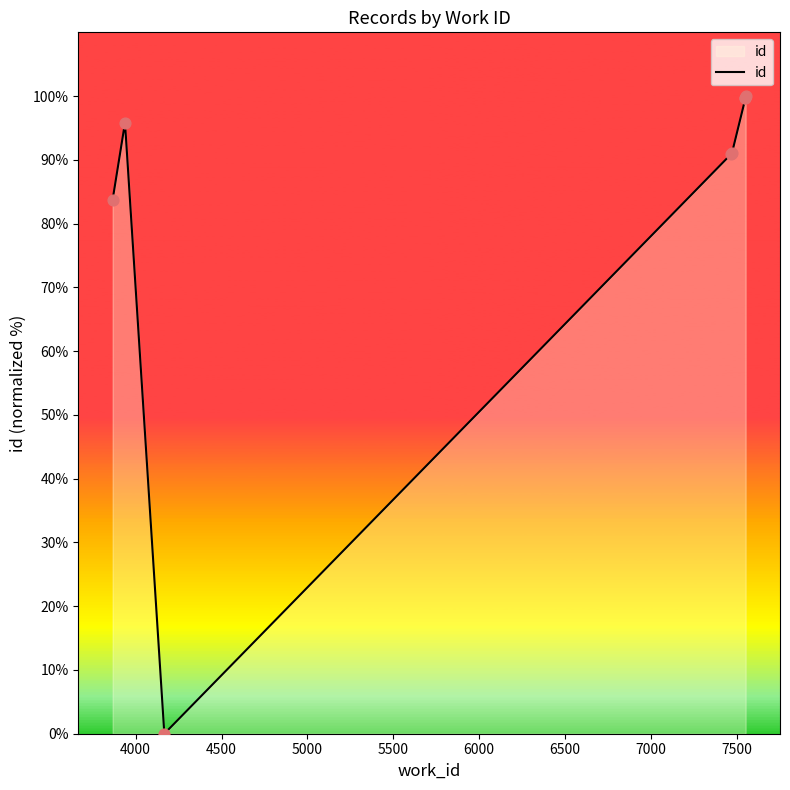

Which has a higher value, 5000 or 6500?

6500